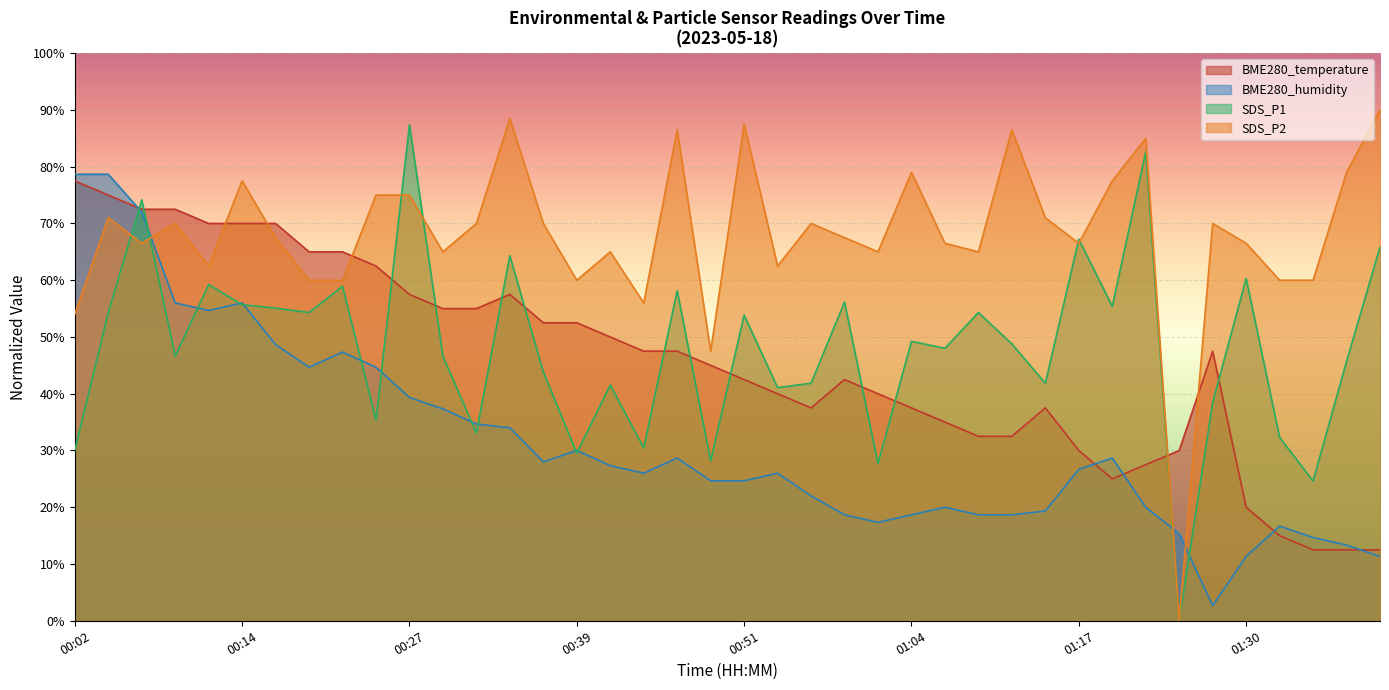

What is the value of the BME280_temperature point at the 33rd from the left?

27.5